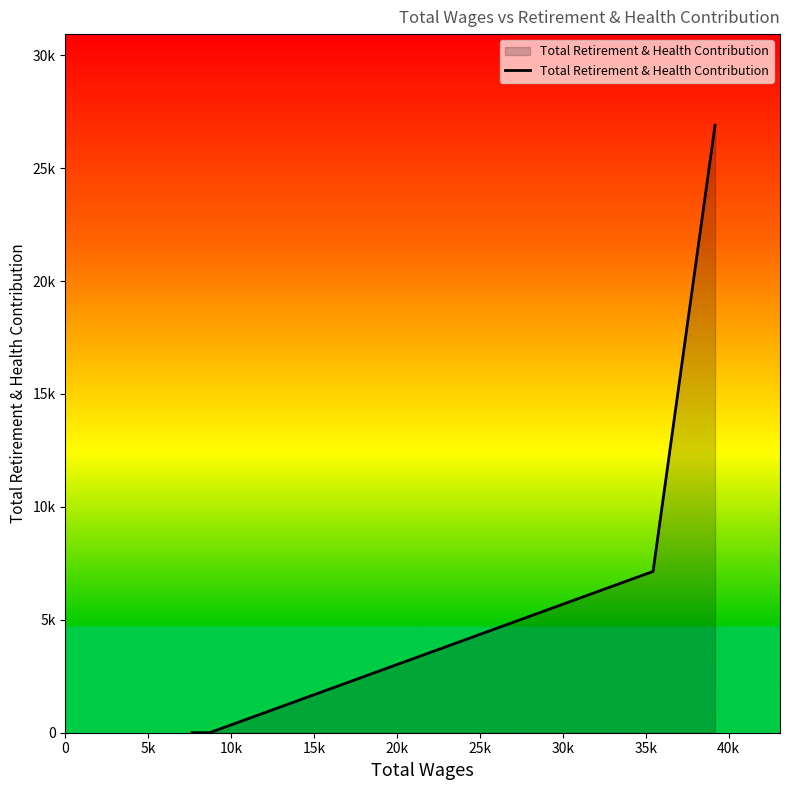

Does the chart have visible grid lines?

No